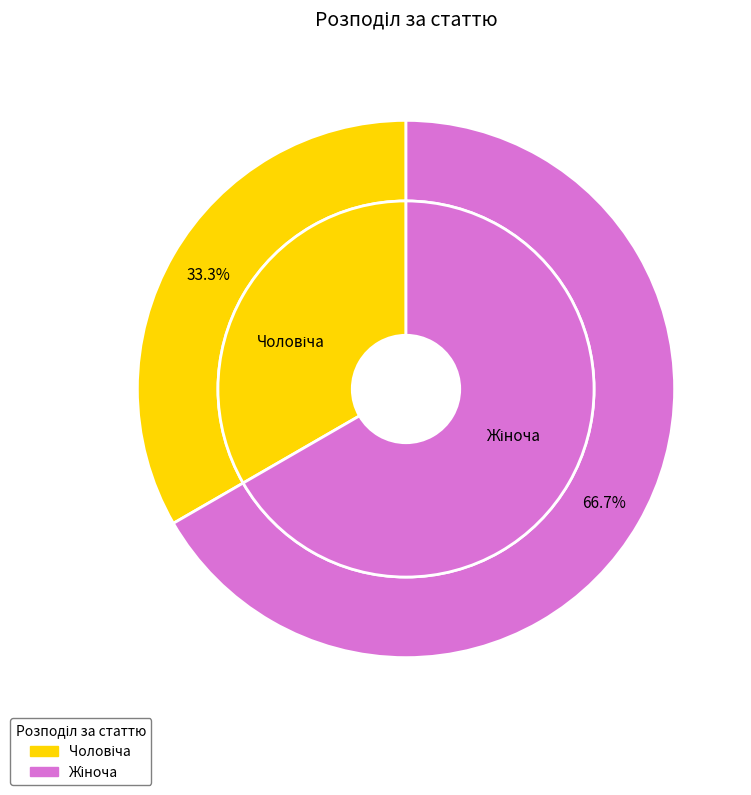

Approximately how many times larger is the value at Жіноча compared to Чоловіча?

2.0